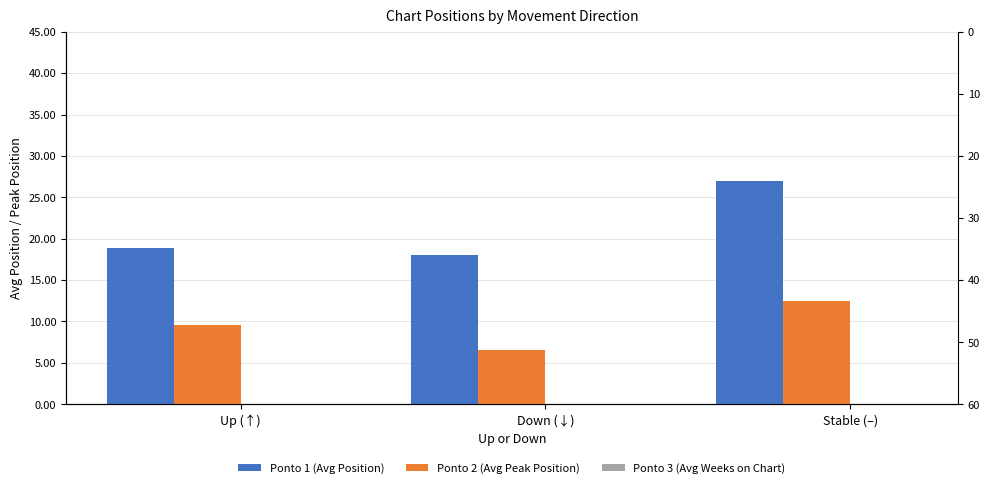

What are all the series names shown in the legend?

Ponto 1 (Avg Position), Ponto 2 (Avg Peak Position), Ponto 3 (Avg Weeks on Chart)